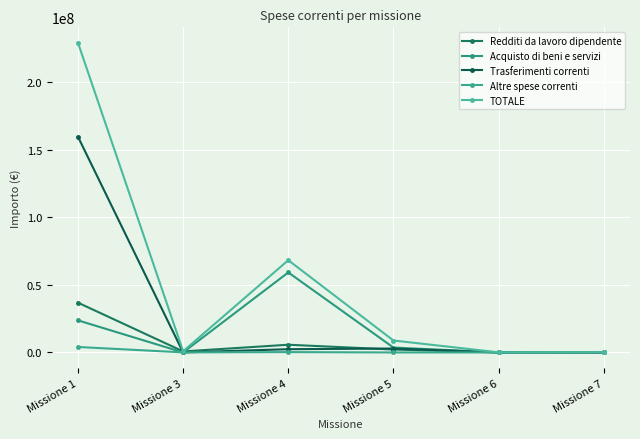

True or false: TOTALE has more than 1 points higher than both neighbors.

False